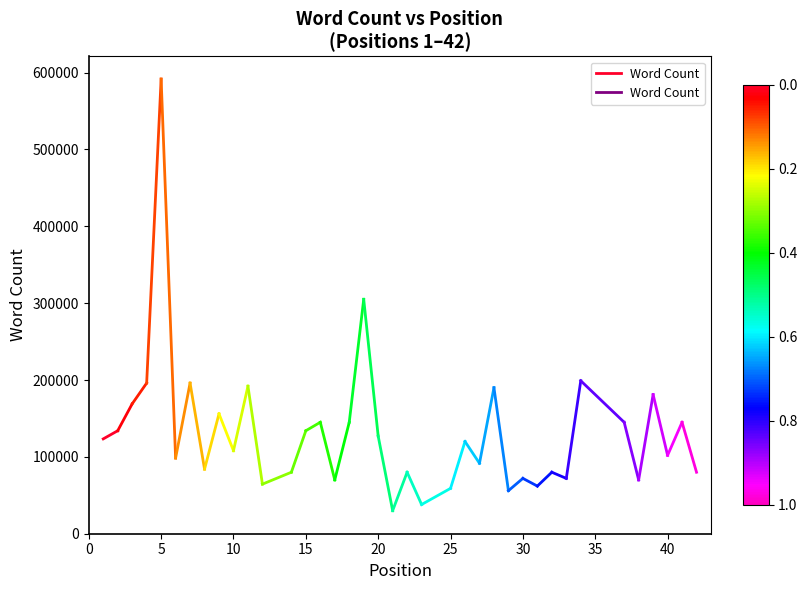

How many values are between 123378 and 134000?

2